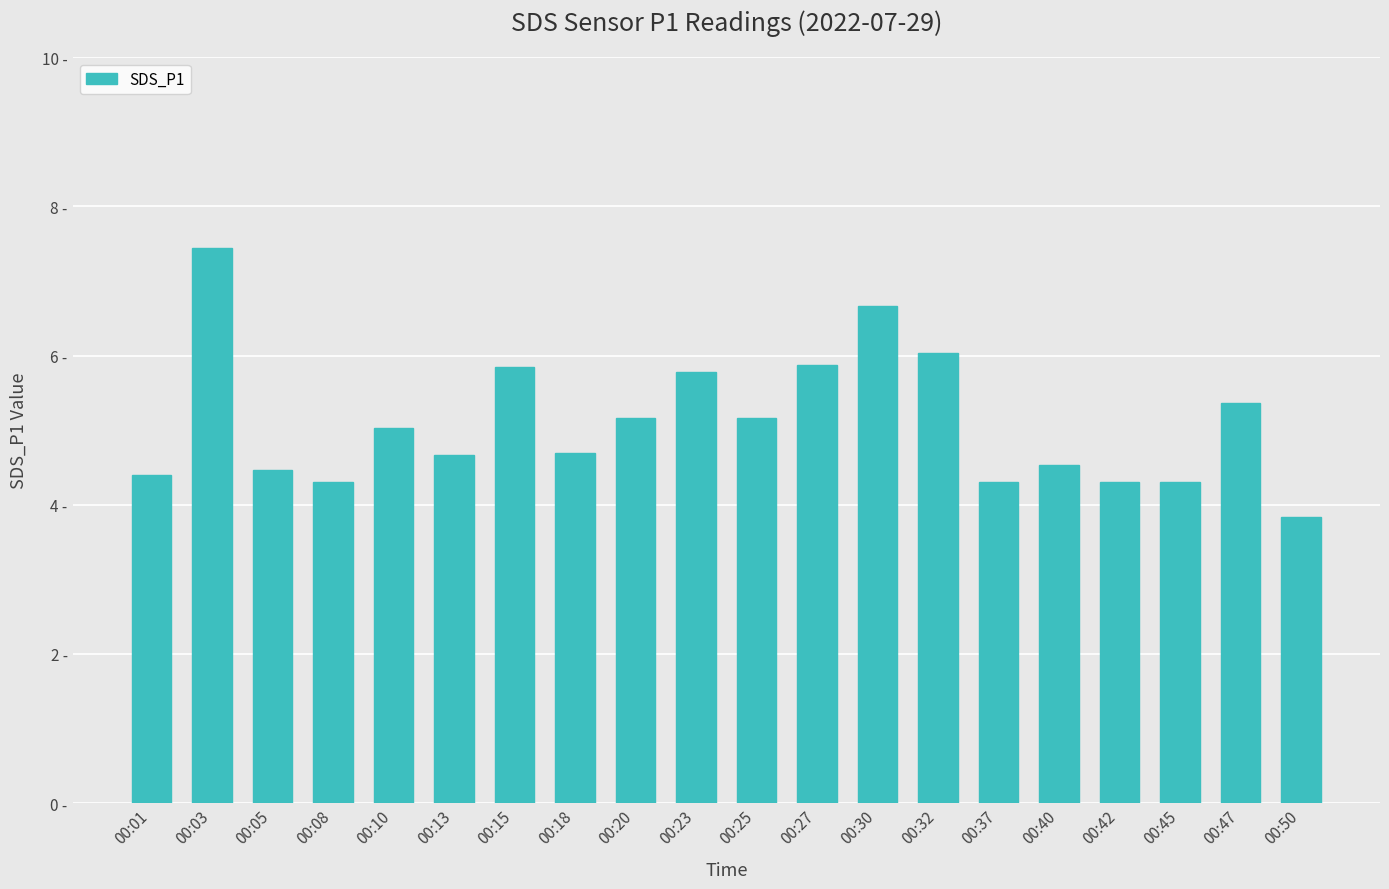

What is the ratio of the value at 00:08 to the value at 00:50?

1.1